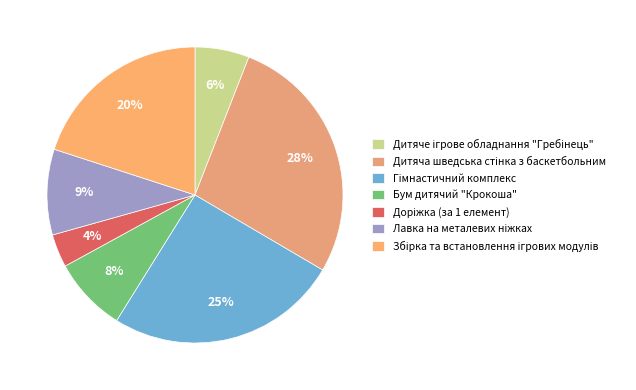

Does any single category account for the majority?

No